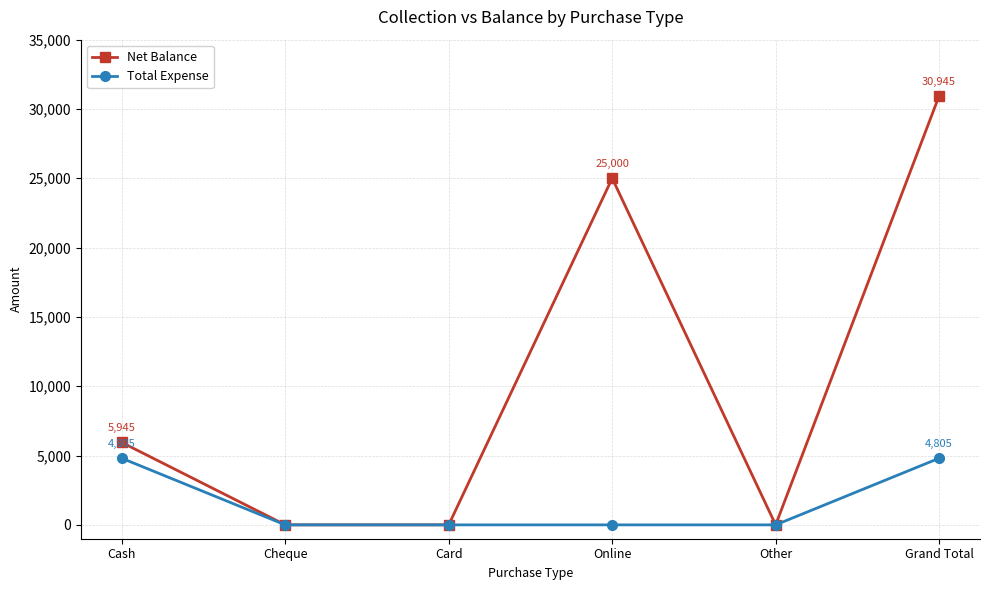

At how many categories does at least one series exceed 10496?

2